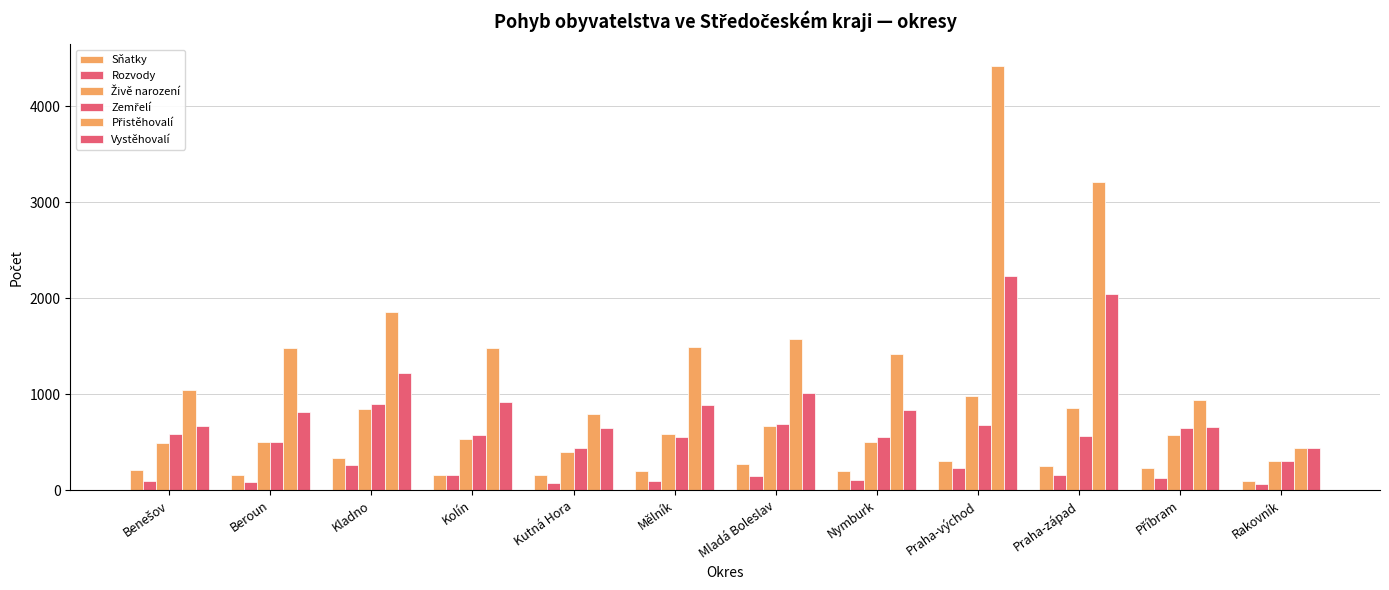

How many groups of bars are there?

12